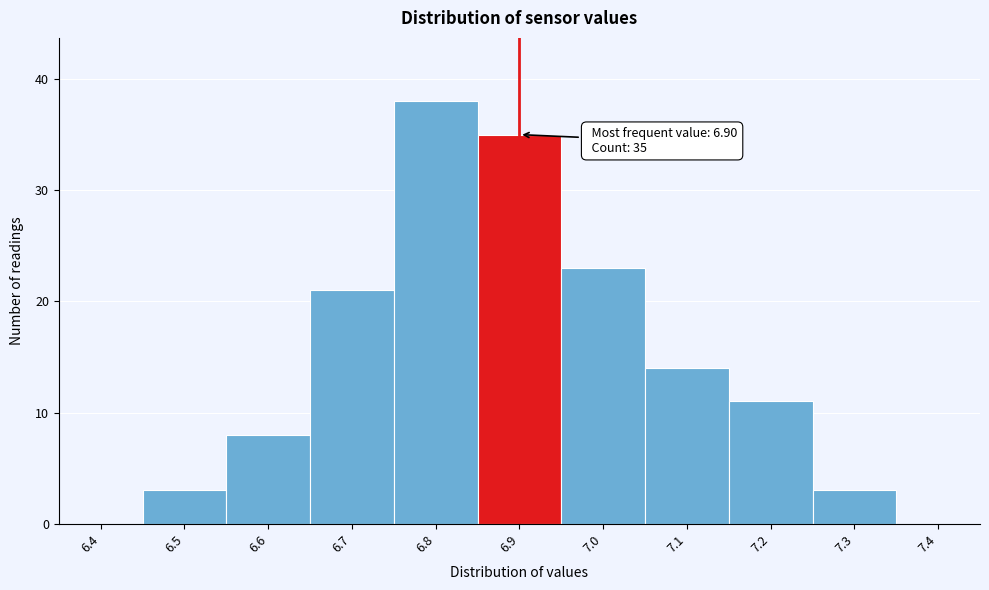

Over which range of the x-axis is the bar tallest?

6.75 to 6.85